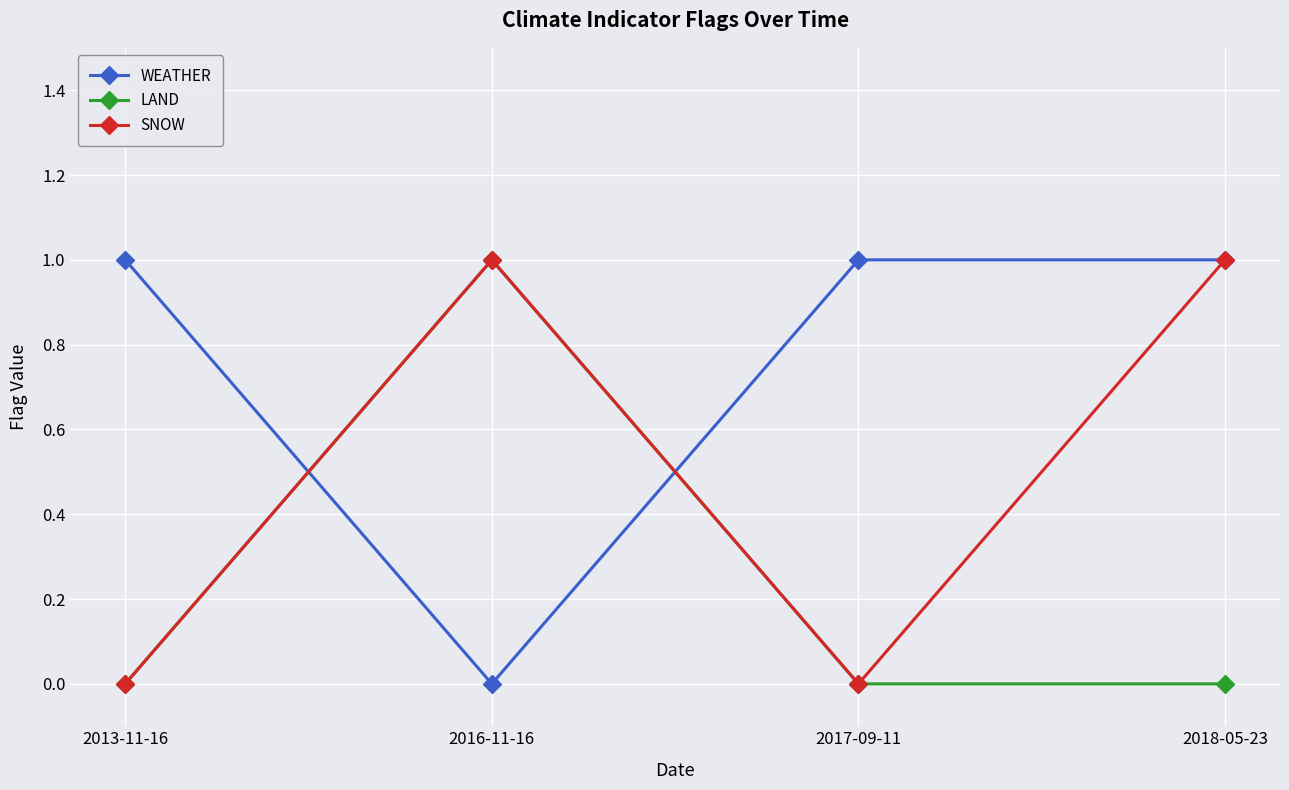

Which series has the largest total across all categories?

WEATHER